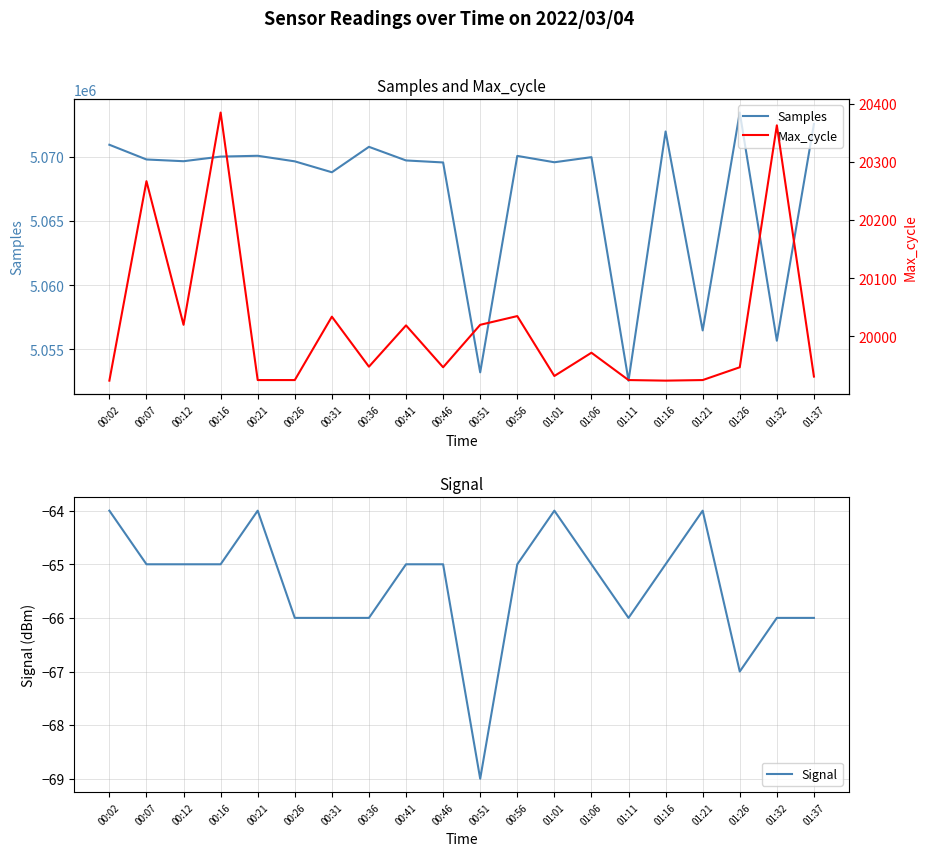

At which category does Max_cycle reach its first local peak?

00:07